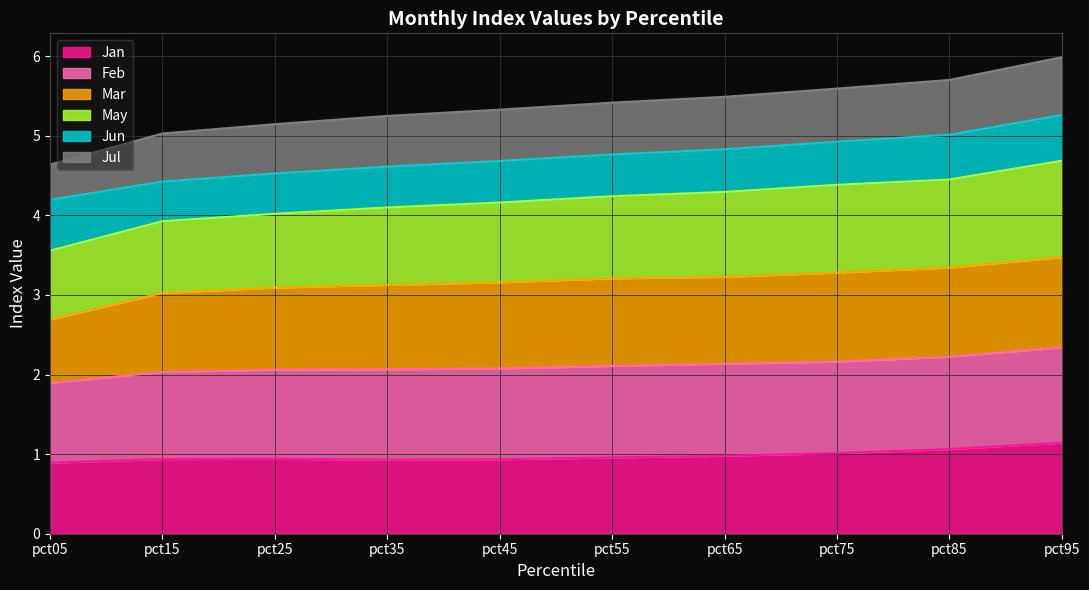

Which series changed the most between pct05 and pct25?

Jul